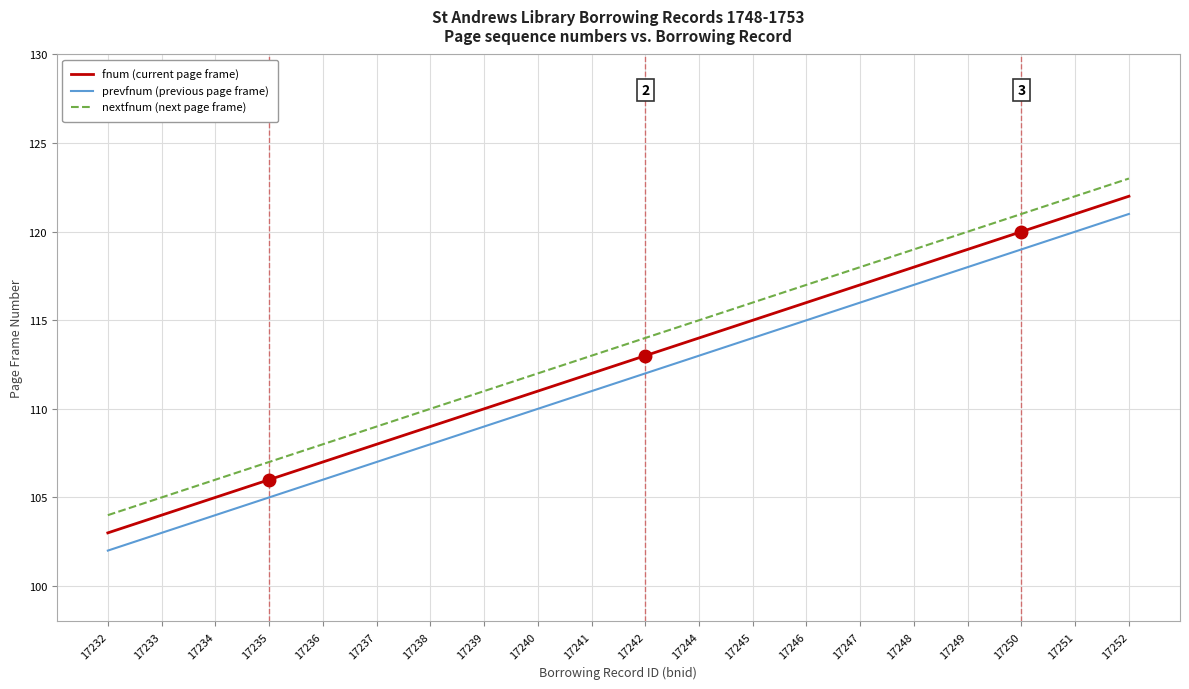

What is the smallest value displayed?

102